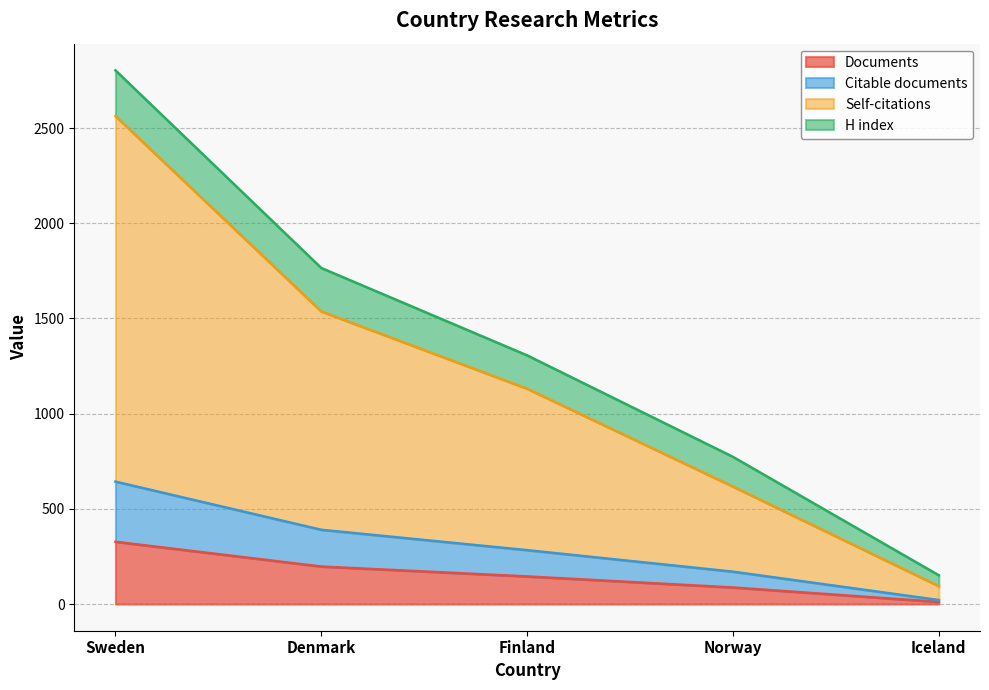

What is the label of the 1st point from the right?

Iceland